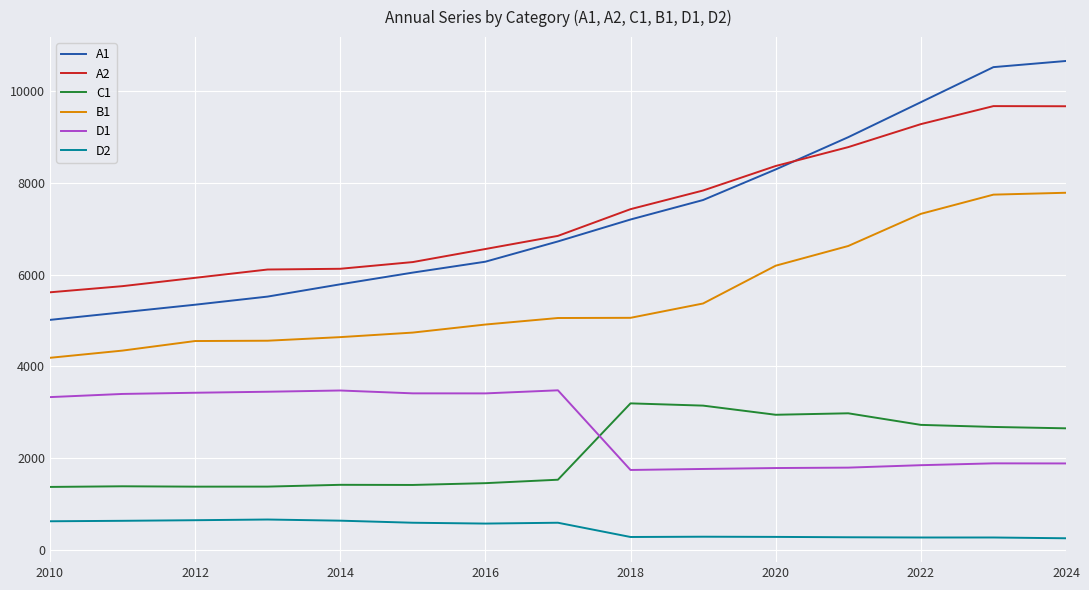

What is the minimum value for B1?

4188